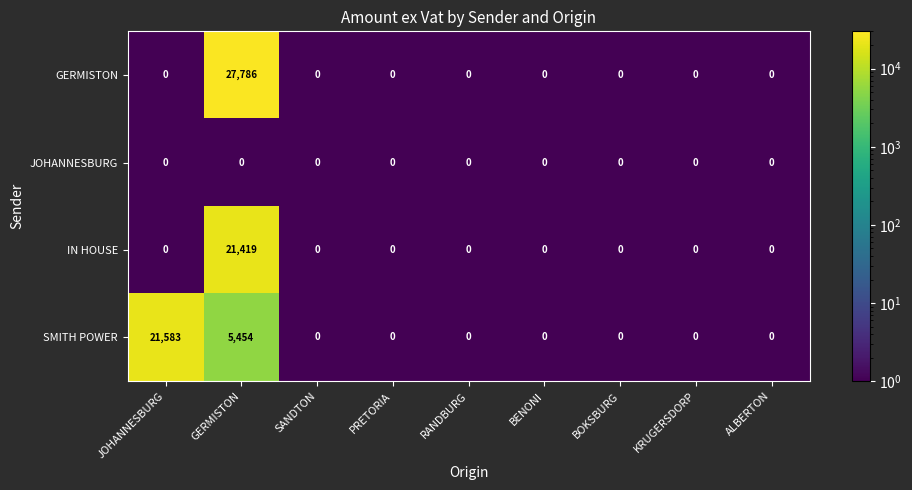

What is the spread (max minus min) of values at GERMISTON?

27786